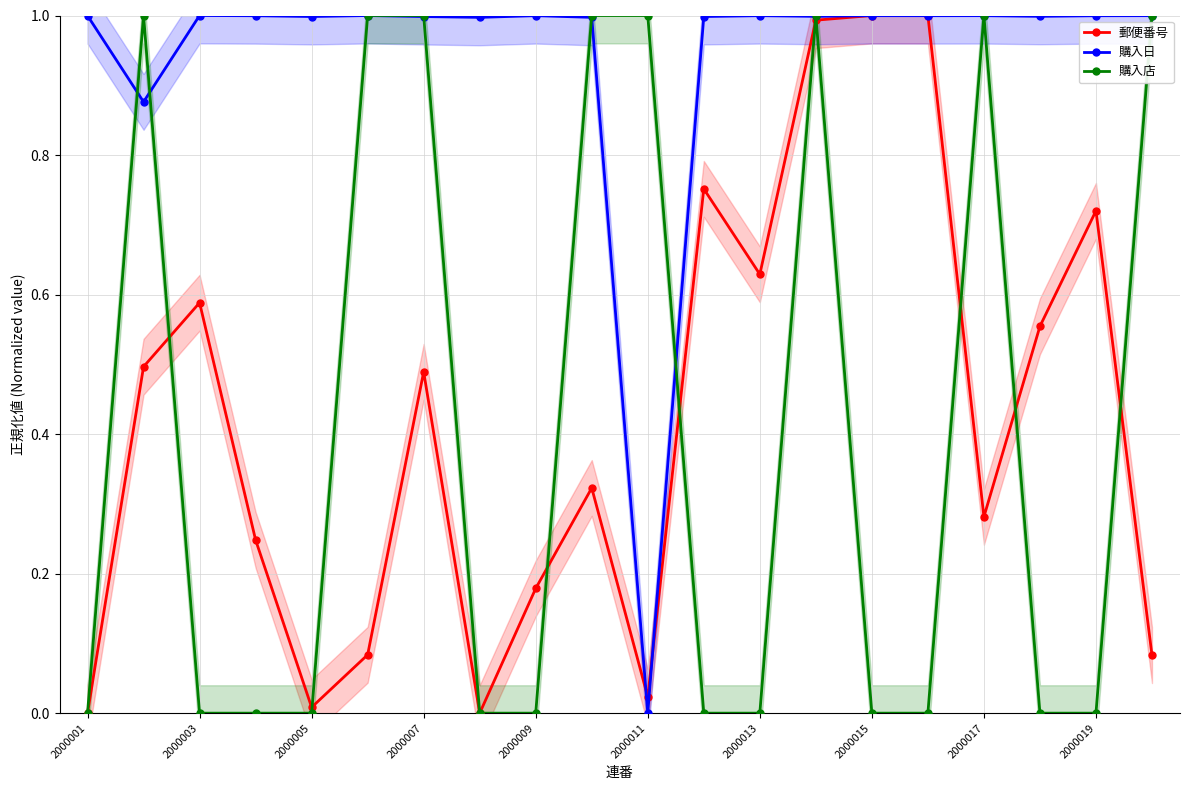

At how many categories does at least one series exceed 0?

20